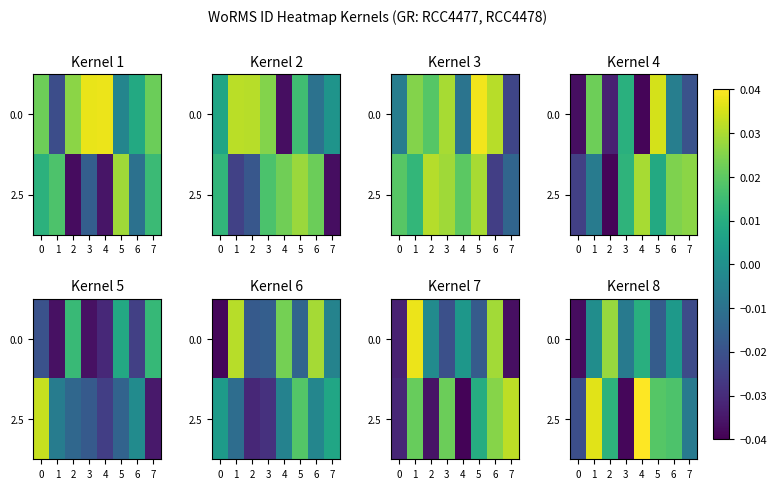

At how many categories does at least one series exceed 0?

5